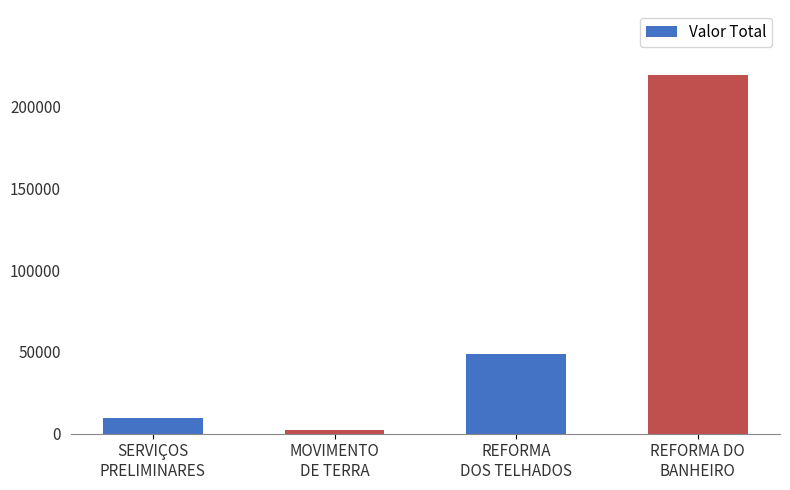

What is the sum of all values?

280063.4